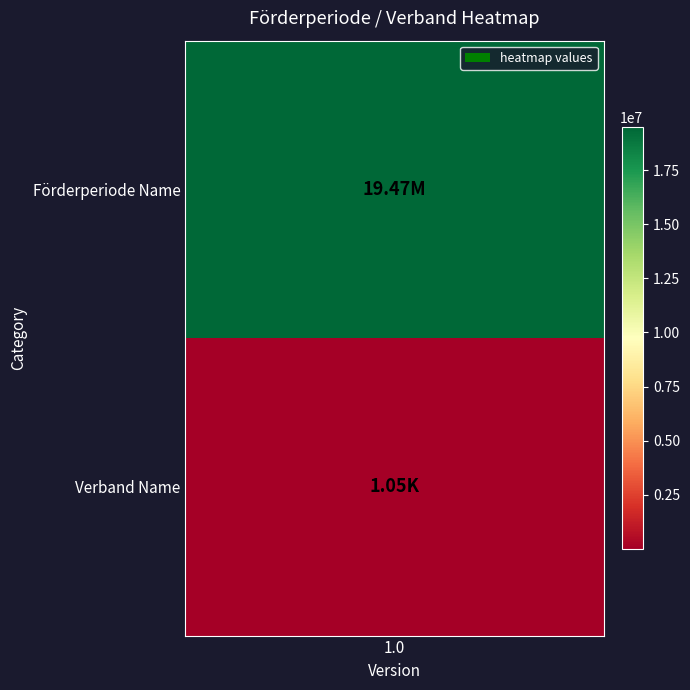

List the labels in order of value, smallest first.

Verband Name, Förderperiode Name